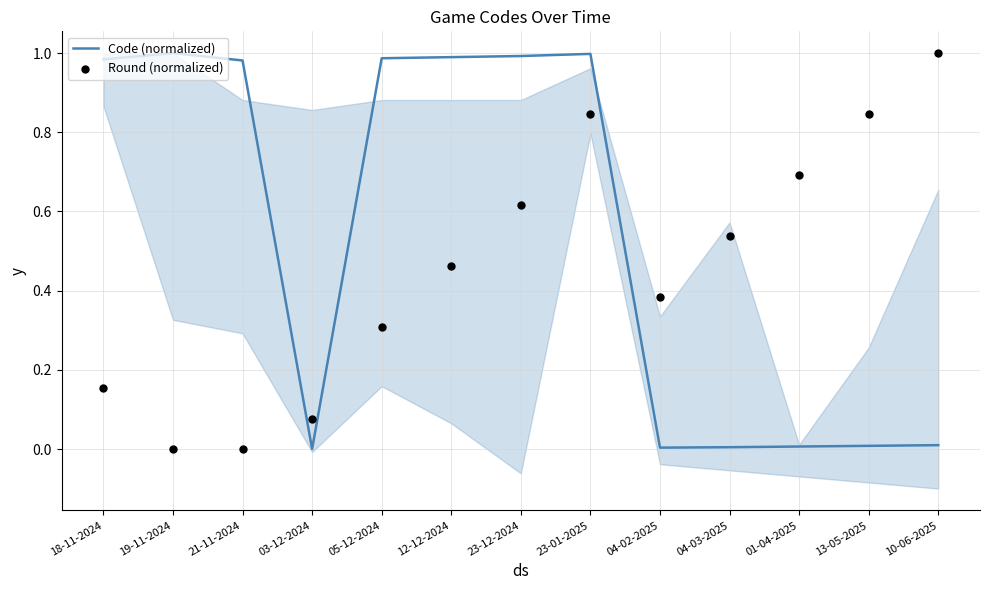

At which category is the sum across all series the highest?

23-01-2025